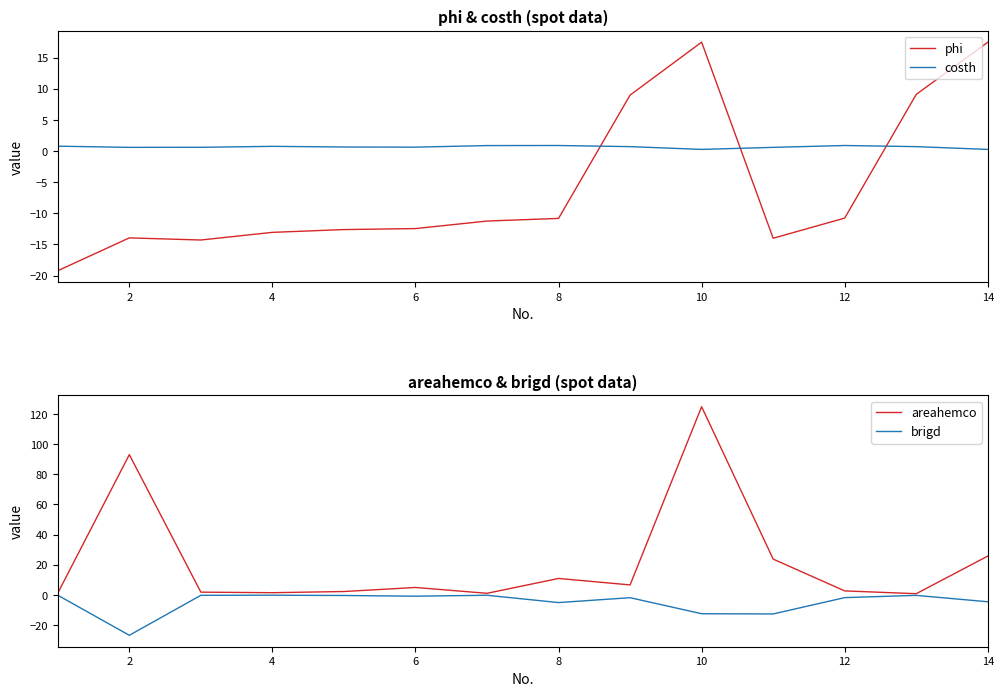

Rank the series by their maximum value, from highest to lowest.

areahemco, phi, costh, brigd